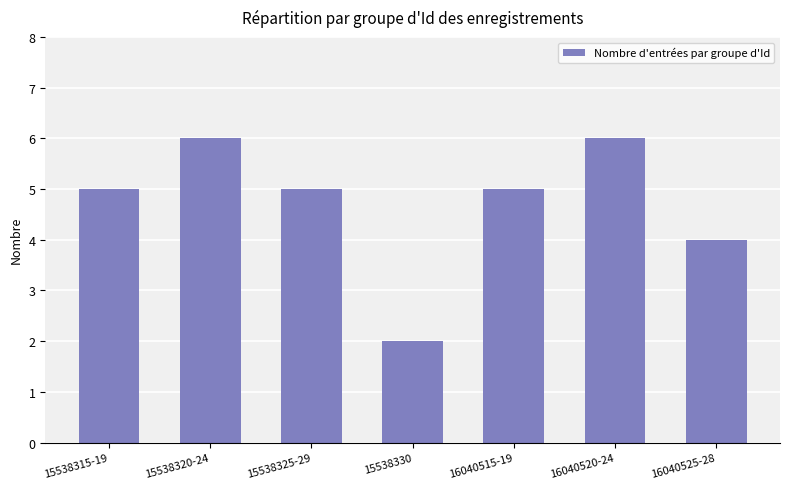

What is the smallest value displayed?

2